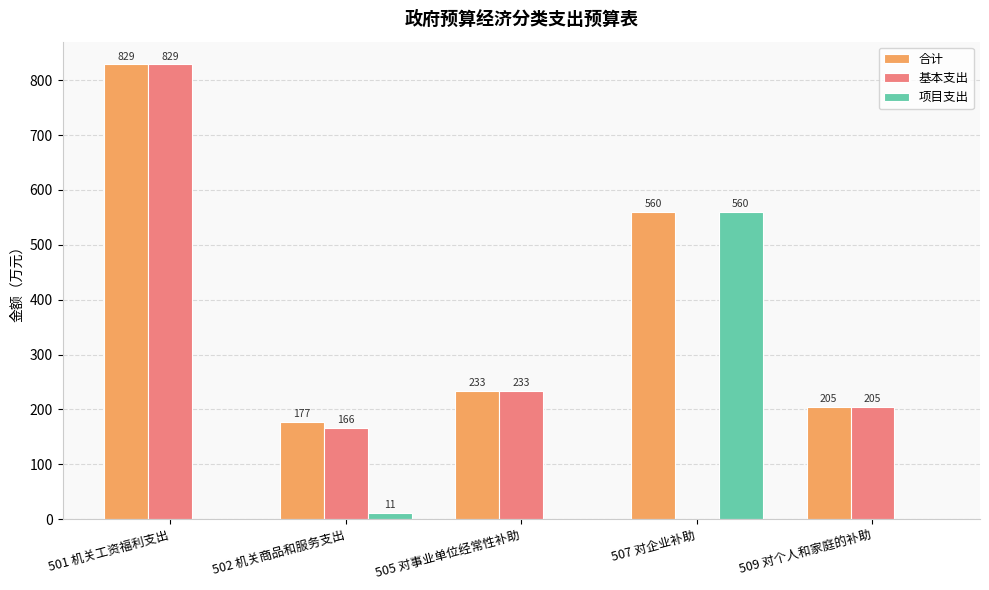

Between 501 机关工资福利支出 and 507 对企业补助, which series saw the biggest shift?

基本支出